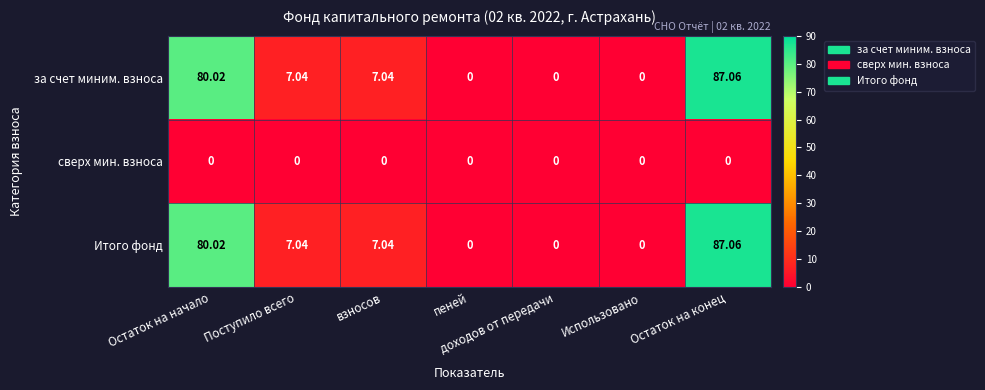

Is the value of за счет миним. взноса at Поступило всего greater than the value of Итого фонд at доходов от передачи?

Yes